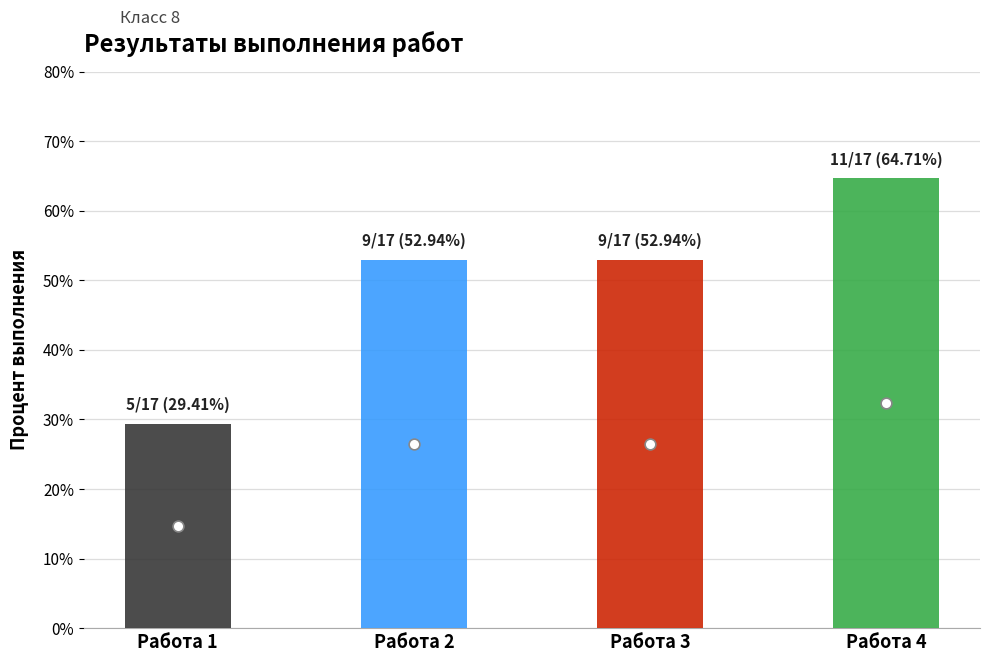

What is the total value across all series at Работа 2?

78.9